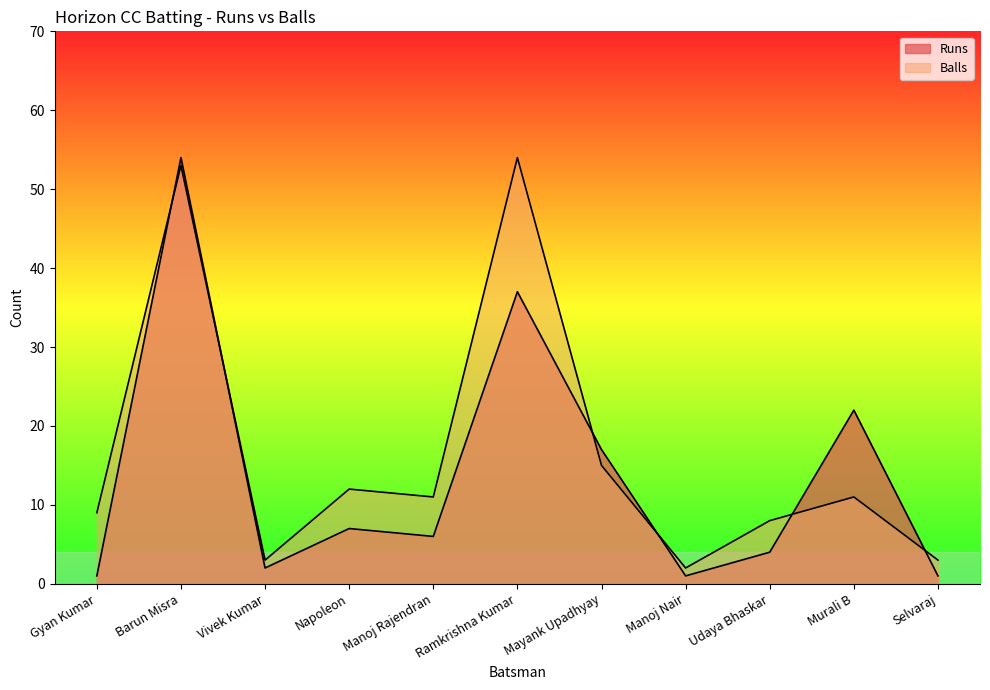

How many times do Runs and Balls cross each other?

6